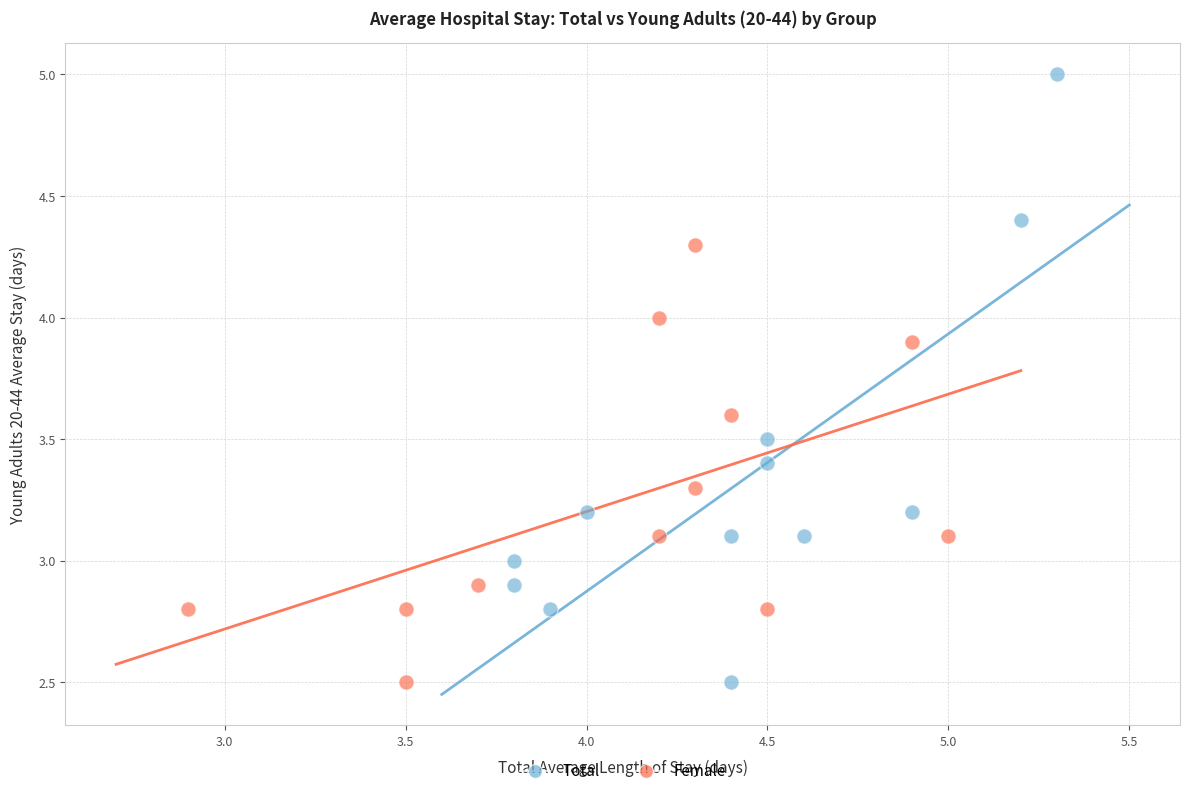

Which series has the largest Y range (max minus min)?

Total